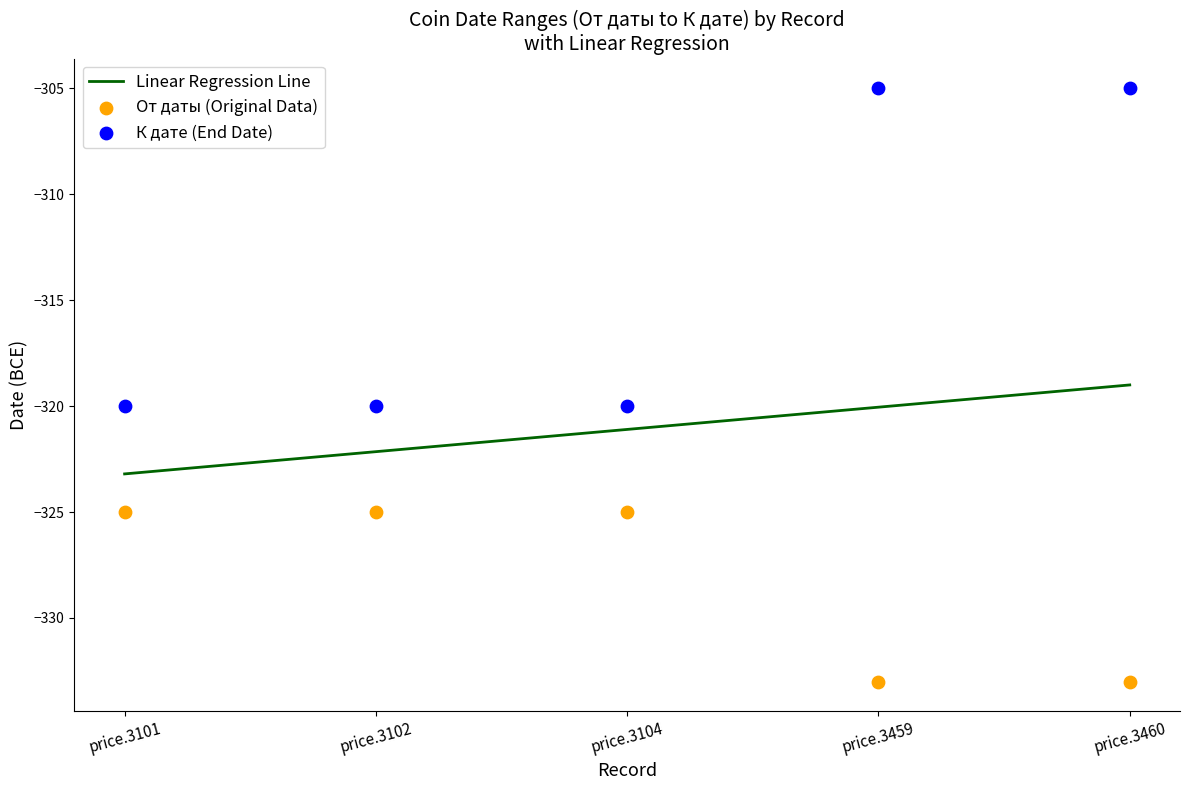

What is the total value across all series at price.3460?

-638